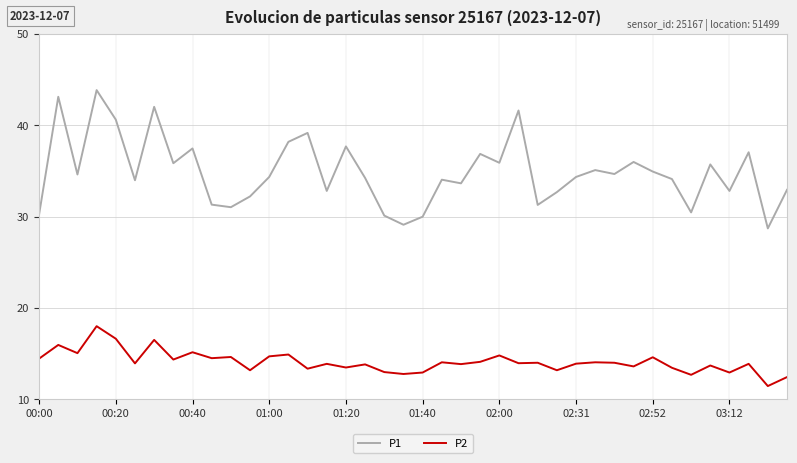

Which series has the largest range (max minus min)?

P1